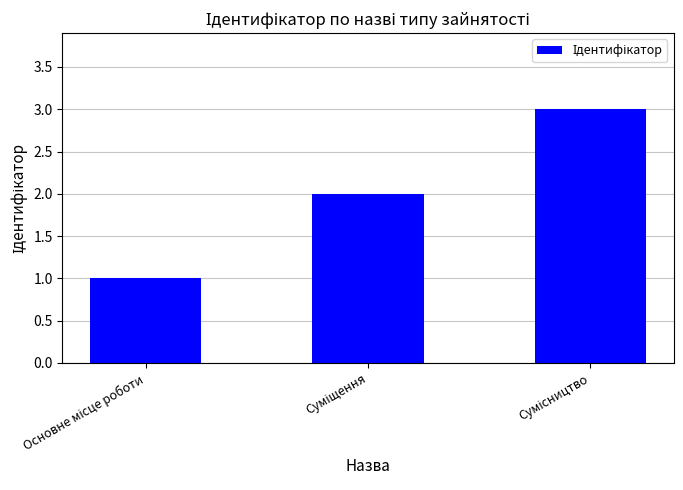

What is the sum of all values?

6